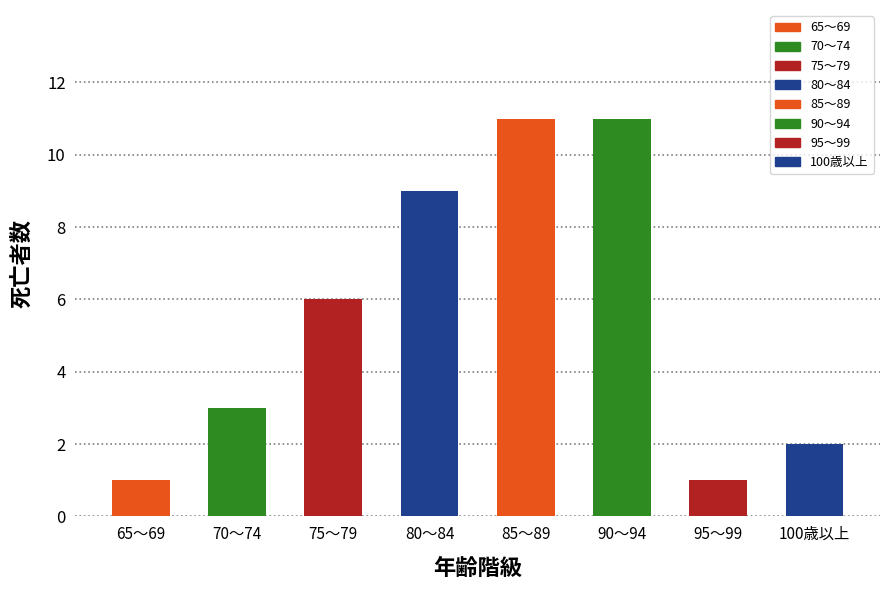

Does the chart contain any negative values?

No